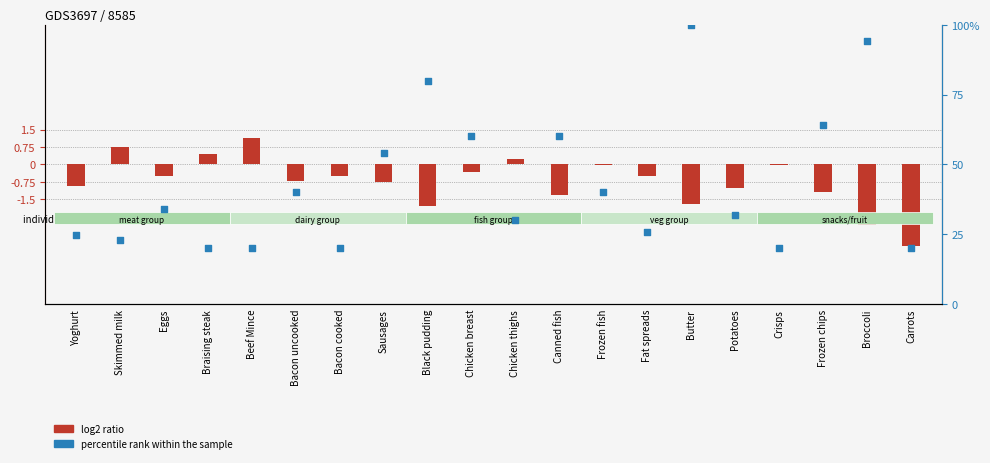

What are all the series names shown in the legend?

log2 ratio, percentile rank within the sample